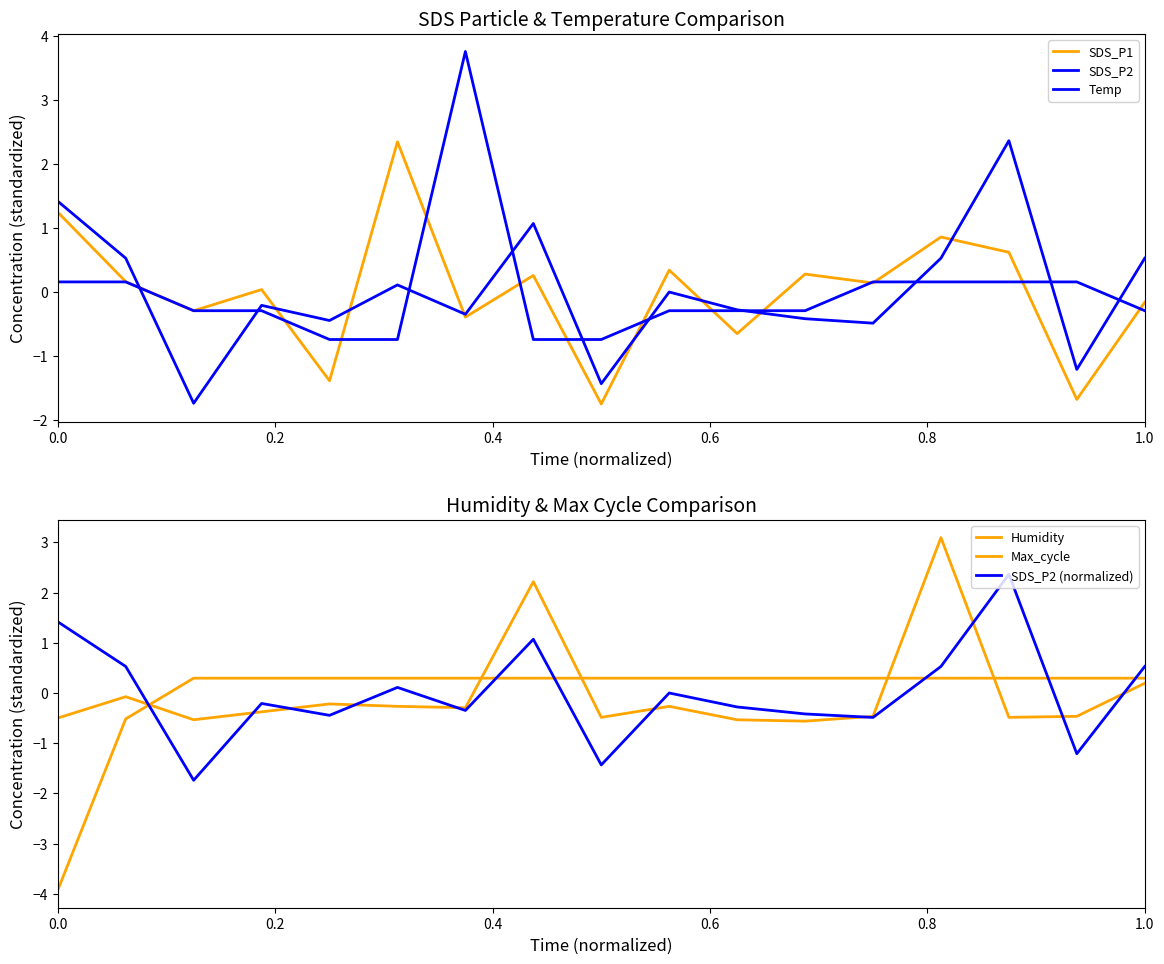

True or false: Max_cycle has a value of 0.3 at 1.0.

False